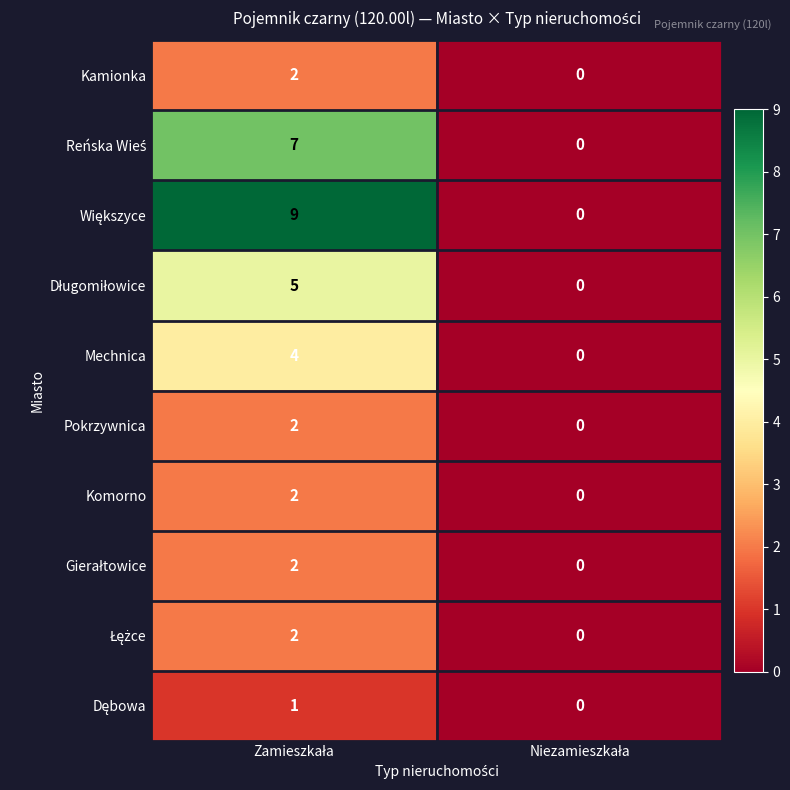

What is the greatest value displayed?

9